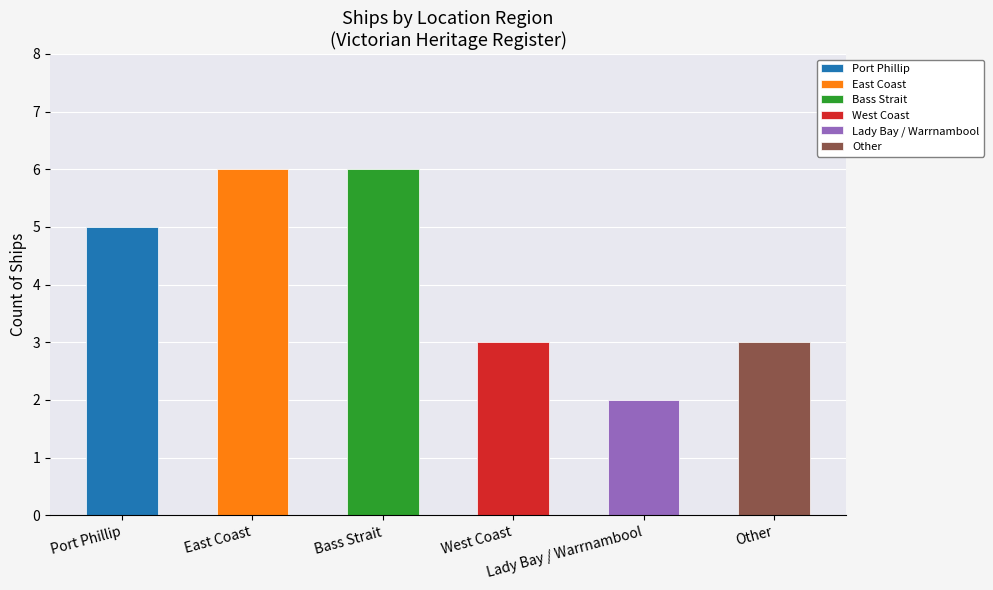

Which label corresponds to the smallest value in the chart?

Lady Bay / Warrnambool